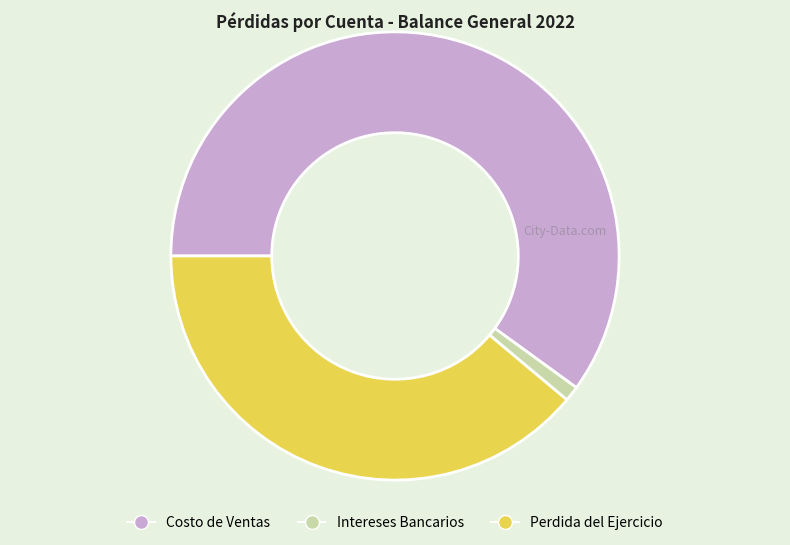

Rank the categories by value from lowest to highest.

Intereses Bancarios, Perdida del Ejercicio, Costo de Ventas